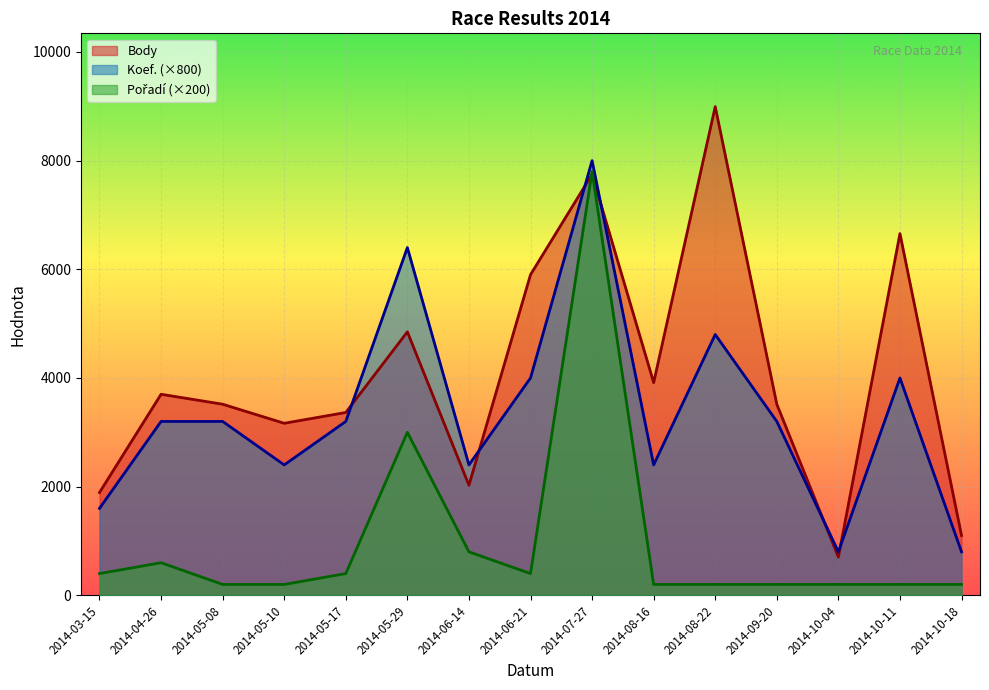

Reading left to right, list all the values displayed in this chart.

Body: 2014-03-15=1892	2014-04-26=3700	2014-05-08=3517	2014-05-10=3166	2014-05-17=3365	2014-05-29=4849	2014-06-14=2025	2014-06-21=5901	2014-07-27=7748	2014-08-16=3915	2014-08-22=8994	2014-09-20=3517	2014-10-04=703	2014-10-11=6657	2014-10-18=1101
Koef.: 2014-03-15=1600	2014-04-26=3200	2014-05-08=3200	2014-05-10=2400	2014-05-17=3200	2014-05-29=6400	2014-06-14=2400	2014-06-21=4000	2014-07-27=8000	2014-08-16=2400	2014-08-22=4800	2014-09-20=3200	2014-10-04=800	2014-10-11=4000	2014-10-18=800
Pořadí: 2014-03-15=400	2014-04-26=600	2014-05-08=200	2014-05-10=200	2014-05-17=400	2014-05-29=3000	2014-06-14=800	2014-06-21=400	2014-07-27=7800	2014-08-16=200	2014-08-22=200	2014-09-20=200	2014-10-04=200	2014-10-11=200	2014-10-18=200